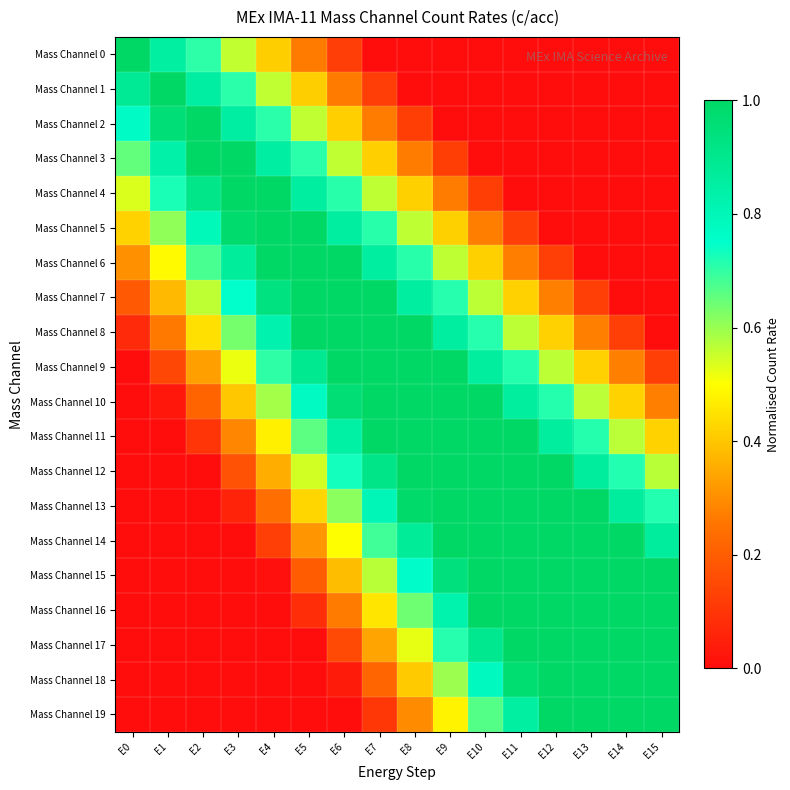

Reading left to right, what are all the values shown in this chart?

Mass Channel 0: E0=1.0	E1=0.9	E2=0.7	E3=0.6	E4=0.4	E5=0.3	E6=0.1	E7=0.0	E8=0.0	E9=0.0	E10=0.0	E11=0.0	E12=0.0	E13=0.0	E14=0.0	E15=0.0
Mass Channel 1: E0=0.9	E1=1.0	E2=0.9	E3=0.7	E4=0.6	E5=0.4	E6=0.3	E7=0.1	E8=0.0	E9=0.0	E10=0.0	E11=0.0	E12=0.0	E13=0.0	E14=0.0	E15=0.0
Mass Channel 2: E0=0.8	E1=1.0	E2=1.0	E3=0.9	E4=0.7	E5=0.6	E6=0.4	E7=0.3	E8=0.1	E9=0.0	E10=0.0	E11=0.0	E12=0.0	E13=0.0	E14=0.0	E15=0.0
Mass Channel 3: E0=0.7	E1=0.8	E2=1.0	E3=1.0	E4=0.9	E5=0.7	E6=0.6	E7=0.4	E8=0.3	E9=0.1	E10=0.0	E11=0.0	E12=0.0	E13=0.0	E14=0.0	E15=0.0
Mass Channel 4: E0=0.5	E1=0.7	E2=0.9	E3=1.1	E4=1.0	E5=0.9	E6=0.7	E7=0.6	E8=0.4	E9=0.3	E10=0.1	E11=0.0	E12=0.0	E13=0.0	E14=0.0	E15=0.0
Mass Channel 5: E0=0.4	E1=0.6	E2=0.8	E3=1.0	E4=1.2	E5=1.0	E6=0.9	E7=0.7	E8=0.6	E9=0.4	E10=0.3	E11=0.1	E12=0.0	E13=0.0	E14=0.0	E15=0.0
Mass Channel 6: E0=0.3	E1=0.5	E2=0.7	E3=0.9	E4=1.1	E5=1.2	E6=1.0	E7=0.9	E8=0.7	E9=0.6	E10=0.4	E11=0.3	E12=0.1	E13=0.0	E14=0.0	E15=0.0
Mass Channel 7: E0=0.2	E1=0.4	E2=0.6	E3=0.7	E4=0.9	E5=1.1	E6=1.2	E7=1.0	E8=0.9	E9=0.7	E10=0.6	E11=0.4	E12=0.3	E13=0.1	E14=0.0	E15=0.0
Mass Channel 8: E0=0.1	E1=0.3	E2=0.4	E3=0.6	E4=0.8	E5=1.0	E6=1.2	E7=1.2	E8=1.0	E9=0.9	E10=0.7	E11=0.6	E12=0.4	E13=0.3	E14=0.1	E15=0.0
Mass Channel 9: E0=0.0	E1=0.1	E2=0.3	E3=0.5	E4=0.7	E5=0.9	E6=1.1	E7=1.3	E8=1.2	E9=1.0	E10=0.9	E11=0.7	E12=0.6	E13=0.4	E14=0.3	E15=0.1
Mass Channel 10: E0=0.0	E1=0.0	E2=0.2	E3=0.4	E4=0.6	E5=0.8	E6=1.0	E7=1.1	E8=1.3	E9=1.2	E10=1.0	E11=0.9	E12=0.7	E13=0.6	E14=0.4	E15=0.3
Mass Channel 11: E0=0.0	E1=0.0	E2=0.1	E3=0.3	E4=0.5	E5=0.7	E6=0.8	E7=1.0	E8=1.2	E9=1.3	E10=1.2	E11=1.0	E12=0.9	E13=0.7	E14=0.6	E15=0.4
Mass Channel 12: E0=0.0	E1=0.0	E2=0.0	E3=0.2	E4=0.4	E5=0.5	E6=0.7	E7=0.9	E8=1.1	E9=1.3	E10=1.3	E11=1.2	E12=1.0	E13=0.9	E14=0.7	E15=0.6
Mass Channel 13: E0=0.0	E1=0.0	E2=0.0	E3=0.1	E4=0.2	E5=0.4	E6=0.6	E7=0.8	E8=1.0	E9=1.2	E10=1.4	E11=1.3	E12=1.2	E13=1.0	E14=0.9	E15=0.7
Mass Channel 14: E0=0.0	E1=0.0	E2=0.0	E3=0.0	E4=0.1	E5=0.3	E6=0.5	E7=0.7	E8=0.9	E9=1.1	E10=1.2	E11=1.4	E12=1.3	E13=1.2	E14=1.0	E15=0.9
Mass Channel 15: E0=0.0	E1=0.0	E2=0.0	E3=0.0	E4=0.0	E5=0.2	E6=0.4	E7=0.6	E8=0.8	E9=0.9	E10=1.1	E11=1.3	E12=1.5	E13=1.3	E14=1.2	E15=1.0
Mass Channel 16: E0=0.0	E1=0.0	E2=0.0	E3=0.0	E4=0.0	E5=0.1	E6=0.3	E7=0.5	E8=0.6	E9=0.8	E10=1.0	E11=1.2	E12=1.4	E13=1.5	E14=1.3	E15=1.2
Mass Channel 17: E0=0.0	E1=0.0	E2=0.0	E3=0.0	E4=0.0	E5=0.0	E6=0.2	E7=0.3	E8=0.5	E9=0.7	E10=0.9	E11=1.1	E12=1.3	E13=1.5	E14=1.5	E15=1.3
Mass Channel 18: E0=0.0	E1=0.0	E2=0.0	E3=0.0	E4=0.0	E5=0.0	E6=0.0	E7=0.2	E8=0.4	E9=0.6	E10=0.8	E11=1.0	E12=1.2	E13=1.3	E14=1.5	E15=1.5
Mass Channel 19: E0=0.0	E1=0.0	E2=0.0	E3=0.0	E4=0.0	E5=0.0	E6=0.0	E7=0.1	E8=0.3	E9=0.5	E10=0.7	E11=0.9	E12=1.0	E13=1.2	E14=1.4	E15=1.6